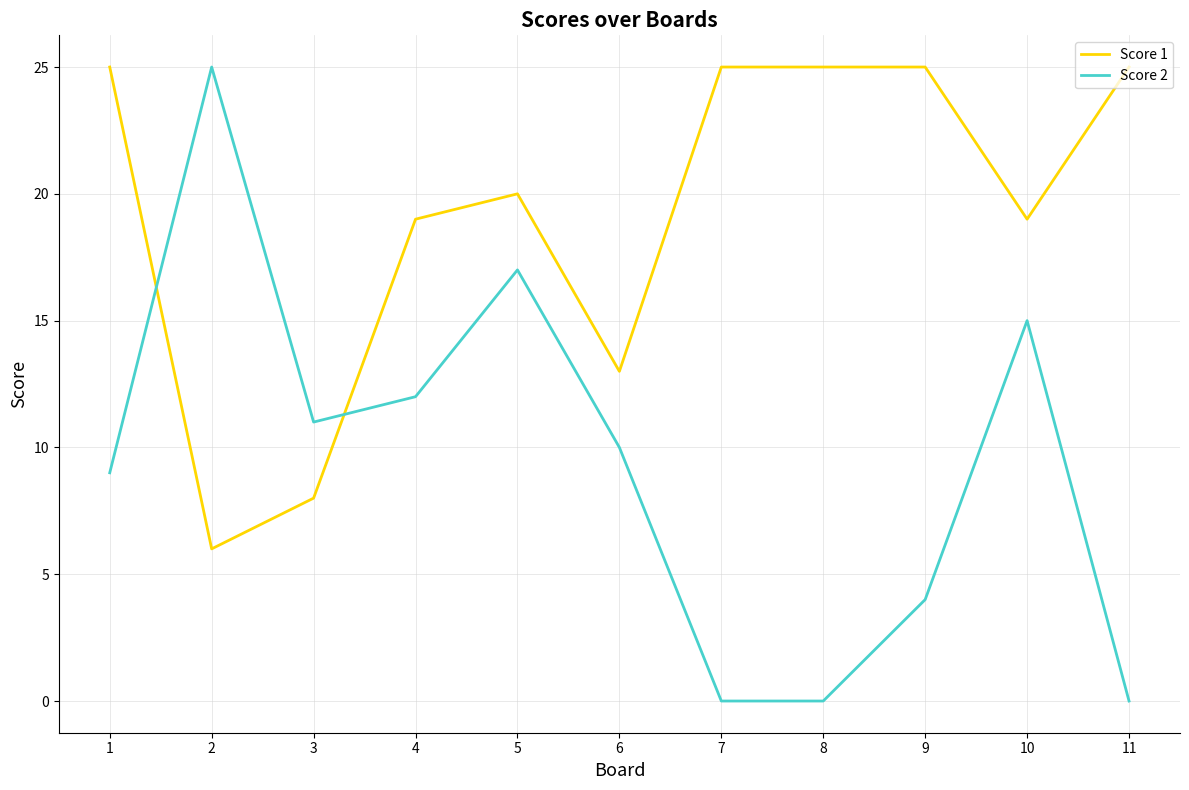

After their last crossing, which series has the higher values: Score 1 or Score 2?

Score 1